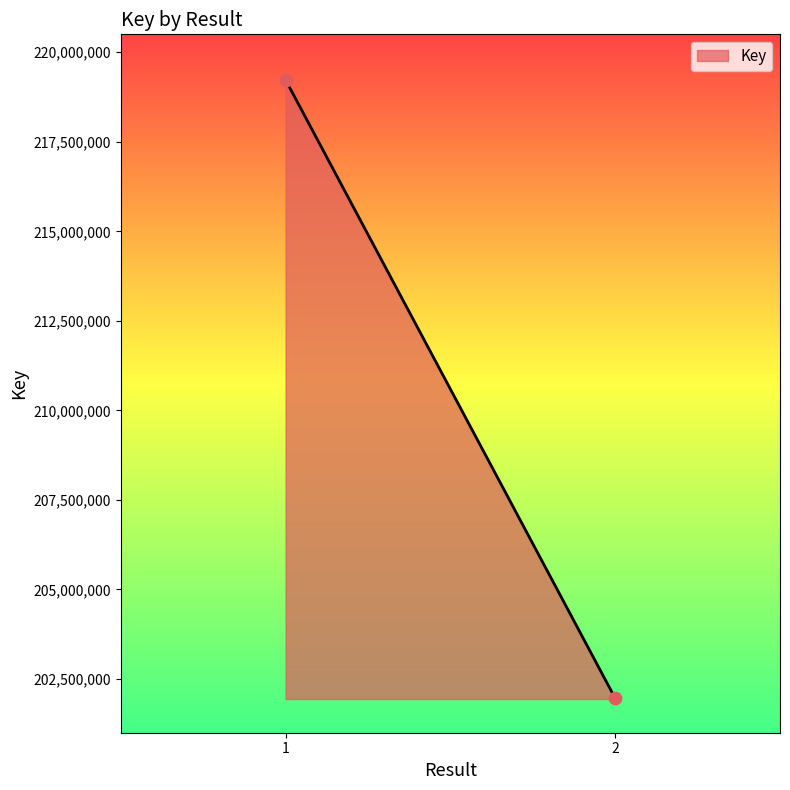

What is the range of Y values (max minus min)?

17265190